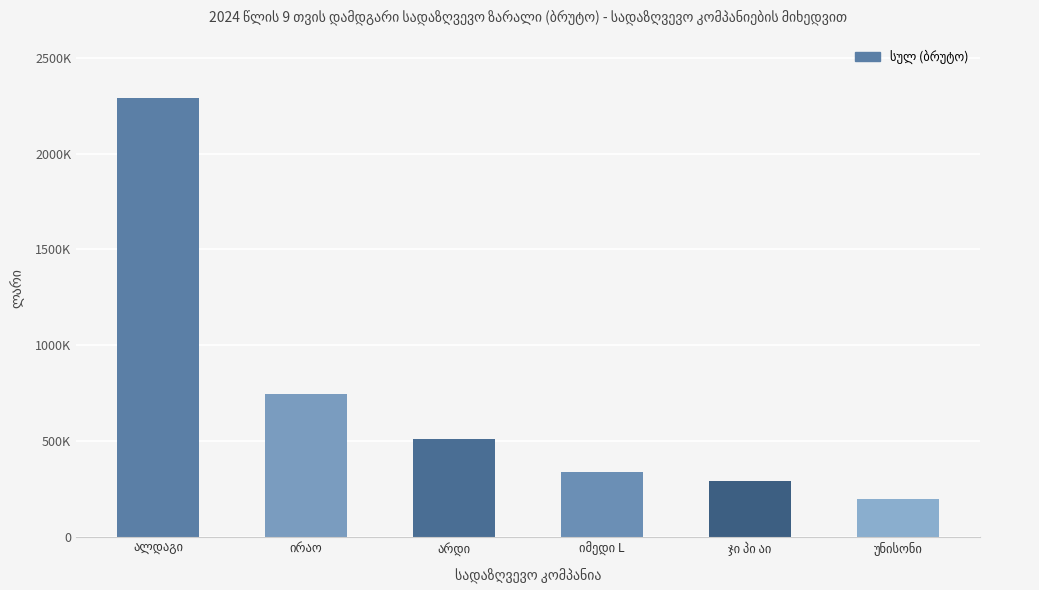

What is the sum of the values at ალდაგი and ჯი პი აი?

2582671.4